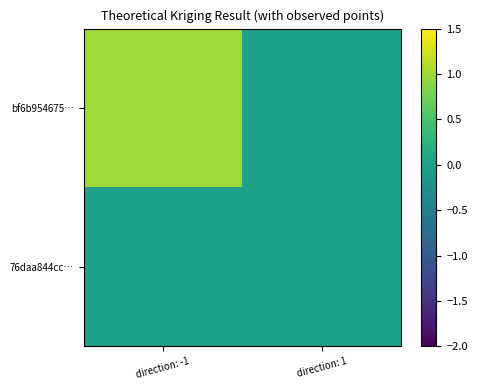

How many series are shown in this chart?

2